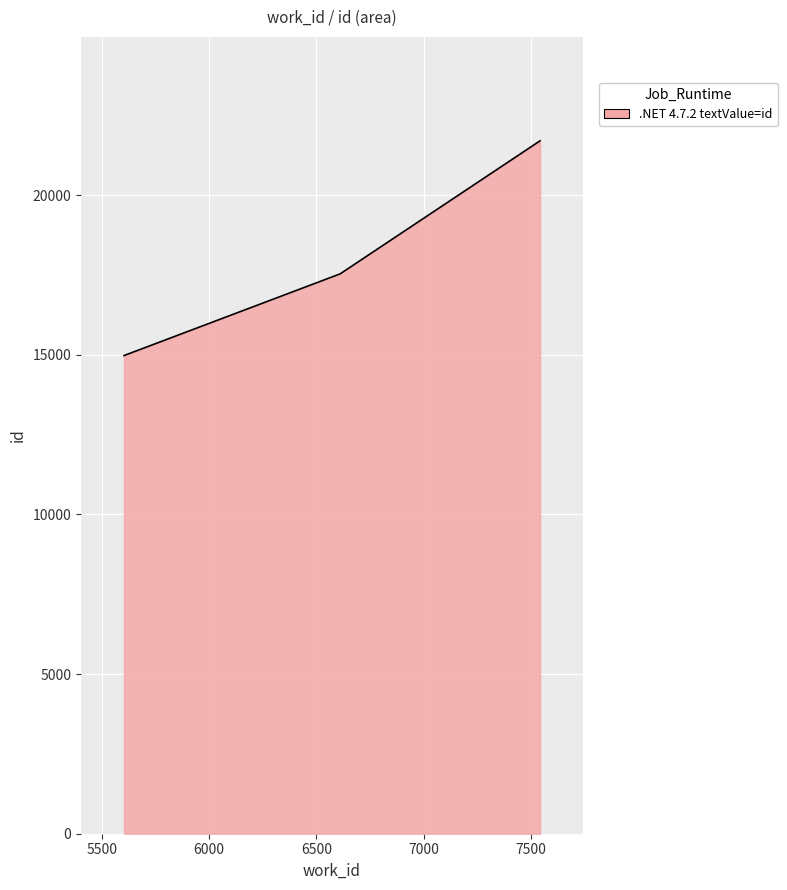

What is the difference between the maximum and minimum values?

6726.0